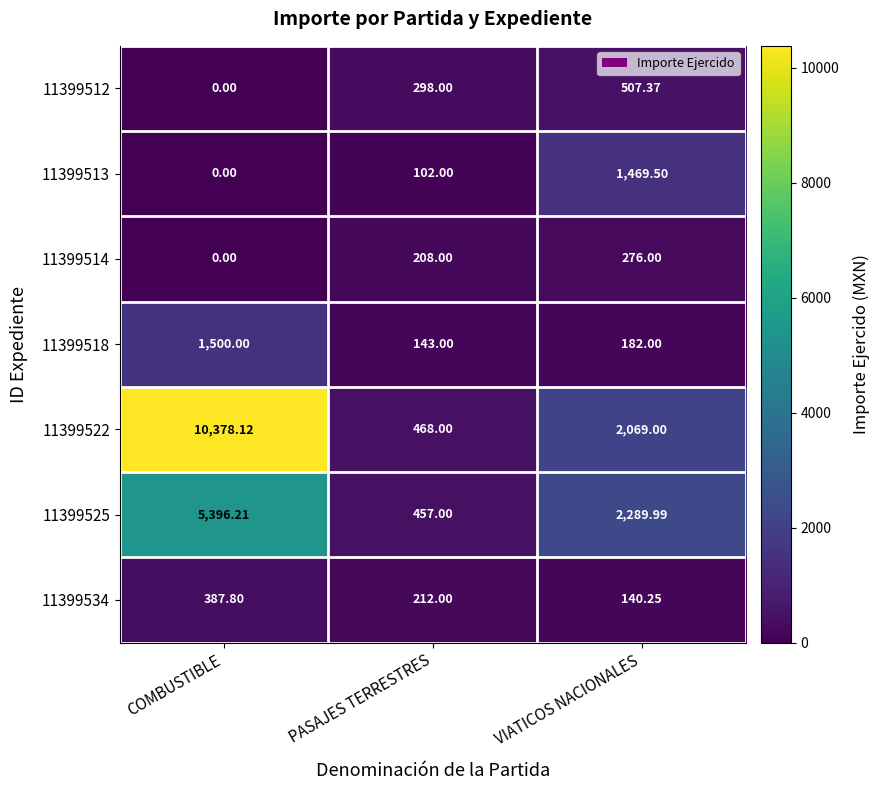

List the series in order of their peak value, highest first.

11399522, 11399525, 11399518, 11399513, 11399512, 11399534, 11399514